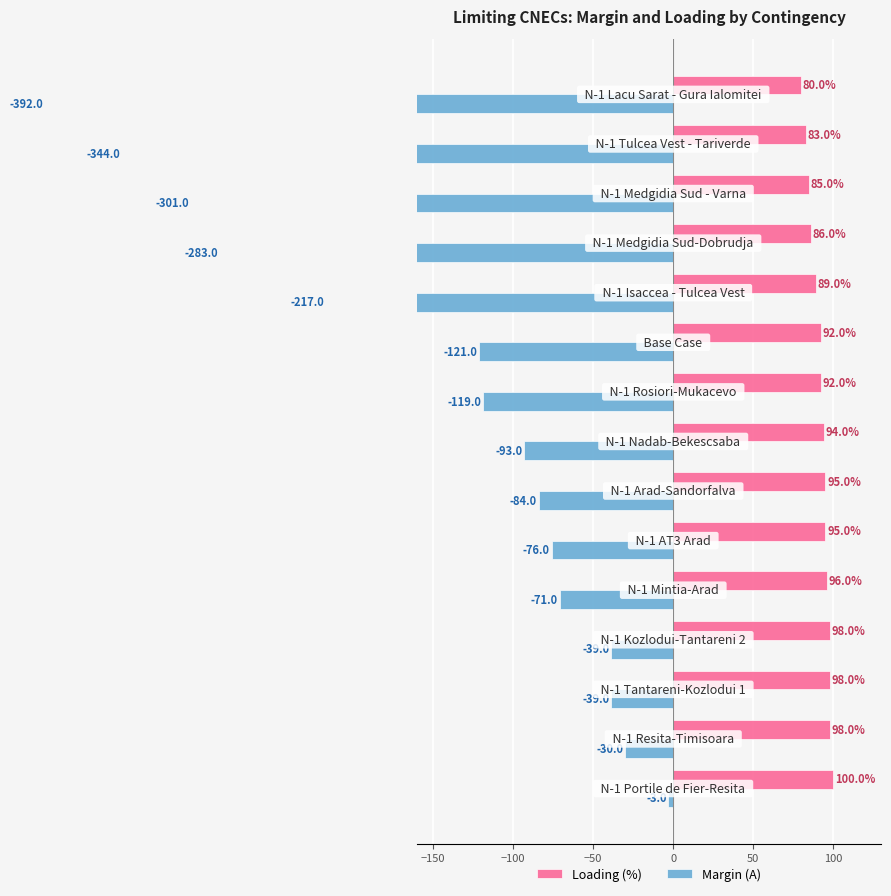

List the series in order of their overall mean, highest first.

Loading (%), Margin (A)